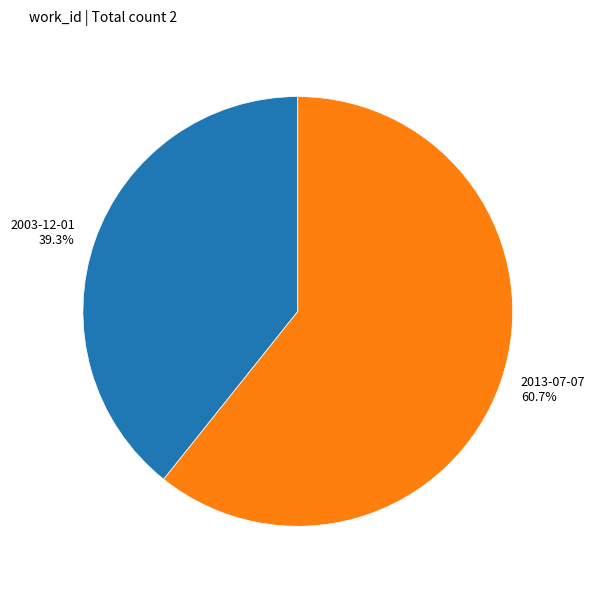

How many segments does this pie chart have?

2